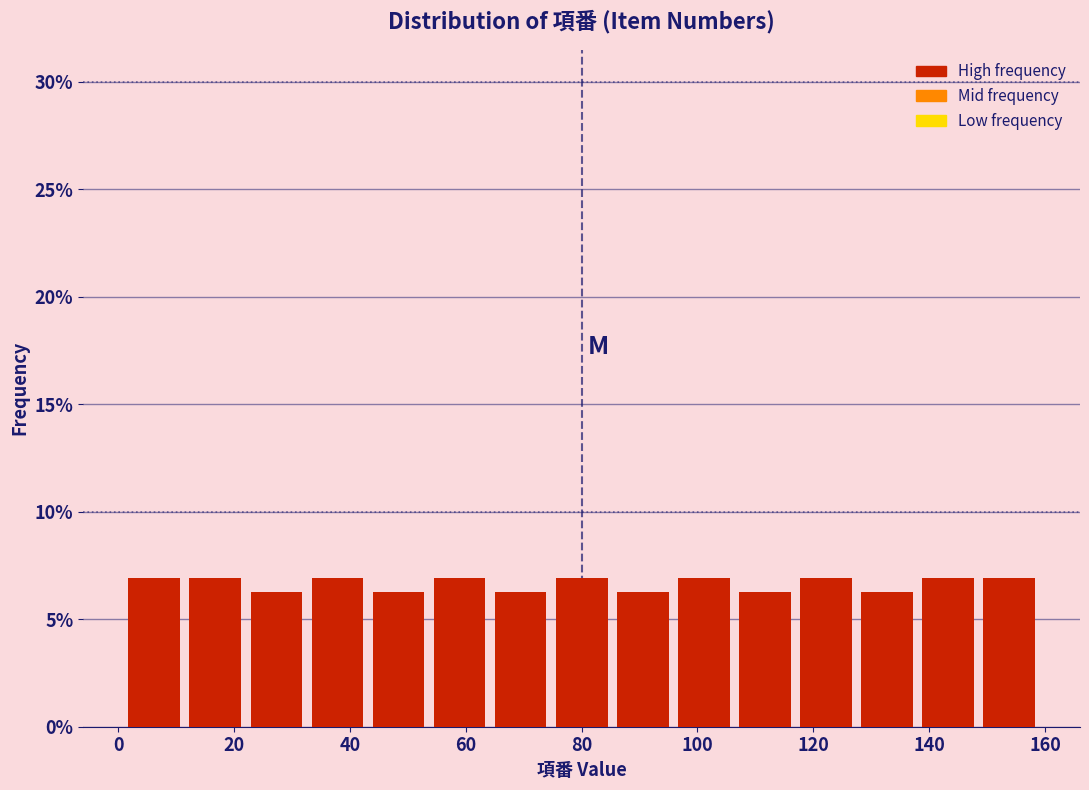

Reading left to right, list every bar in this chart as the range it spans on the x-axis followed by its height. Neither the bar edges nor the heights are printed on the chart, so give them approximately, as read against the axes.

2 to 12: 7.0
12 to 22: 7.0
22 to 32: 6.5
32 to 44: 7.0
44 to 54: 6.5
54 to 64: 7.0
64 to 74: 6.5
74 to 86: 7.0
86 to 96: 6.5
96 to 106: 7.0
106 to 116: 6.5
116 to 128: 7.0
128 to 138: 6.5
138 to 148: 7.0
148 to 160: 7.0